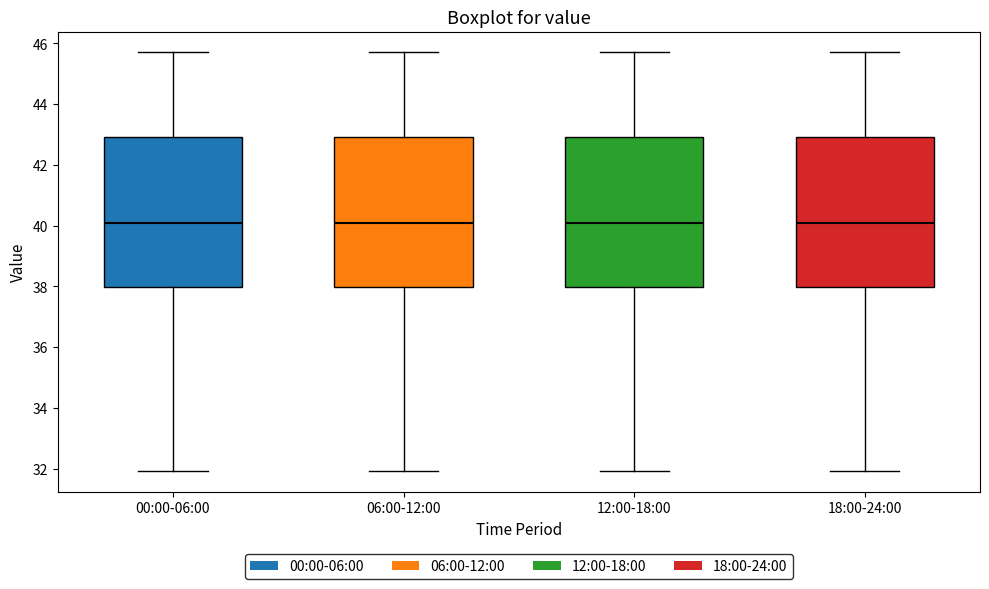

Where does the median line of the box for 18:00-24:00 sit on the y-axis? The values are not printed on the chart, so give them approximately, as read against the axis.

40.0